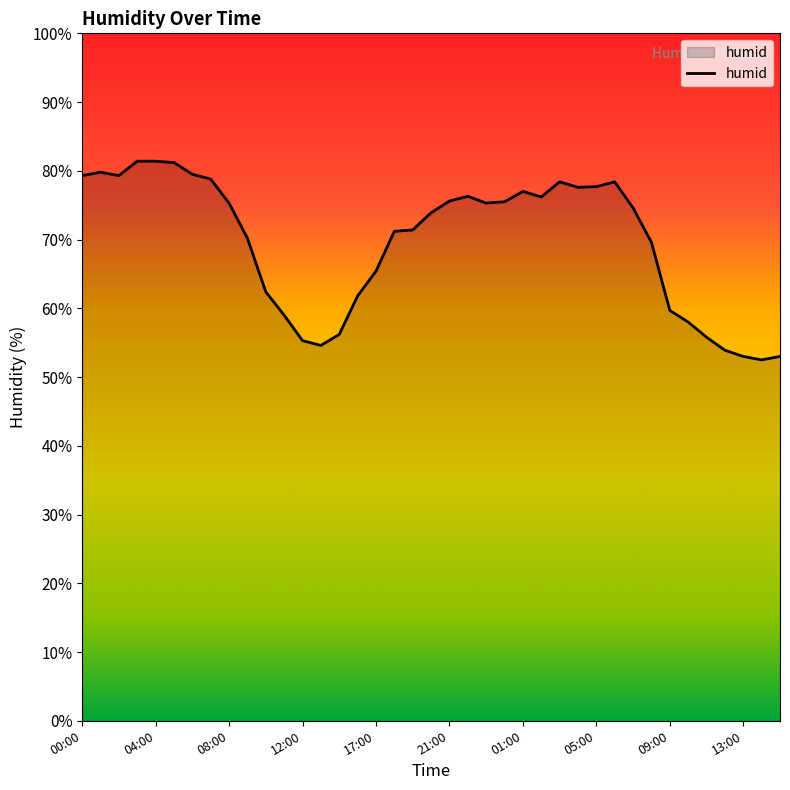

What is the average value?

69.6